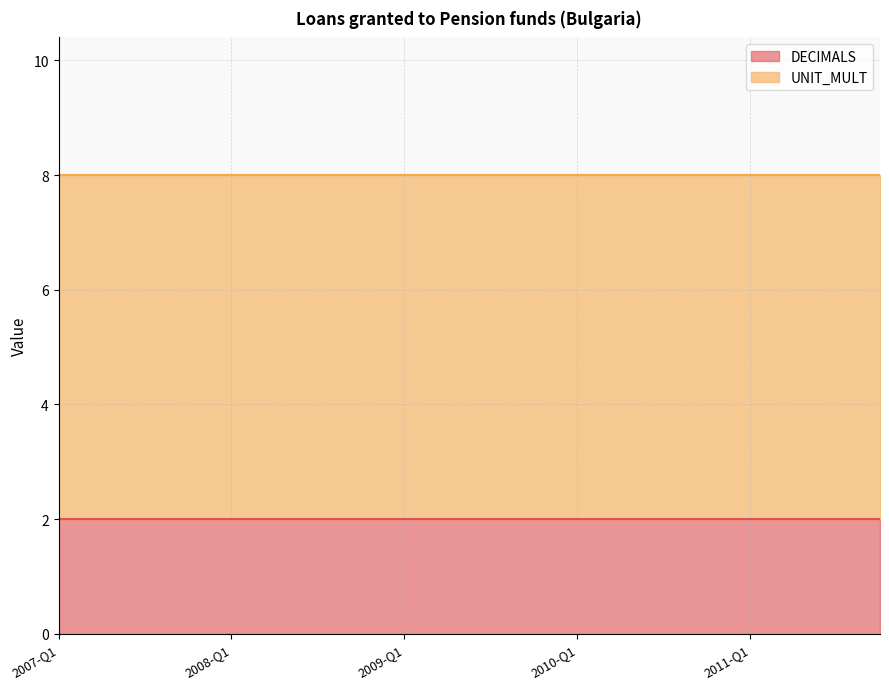

True or false: UNIT_MULT and DECIMALS cross at least once.

False